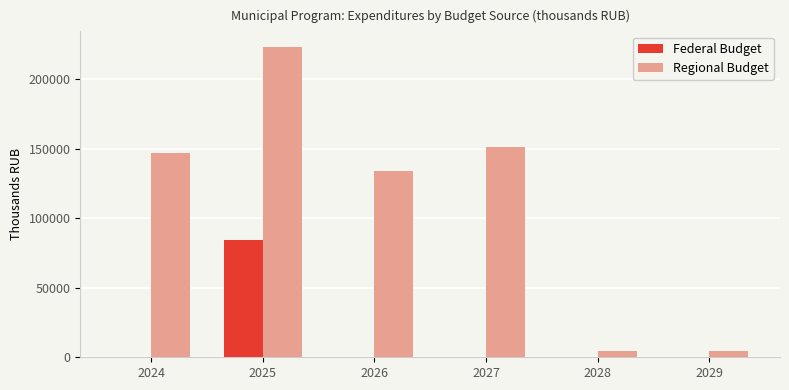

Where is Regional Budget nearest to the value 113936?

2026